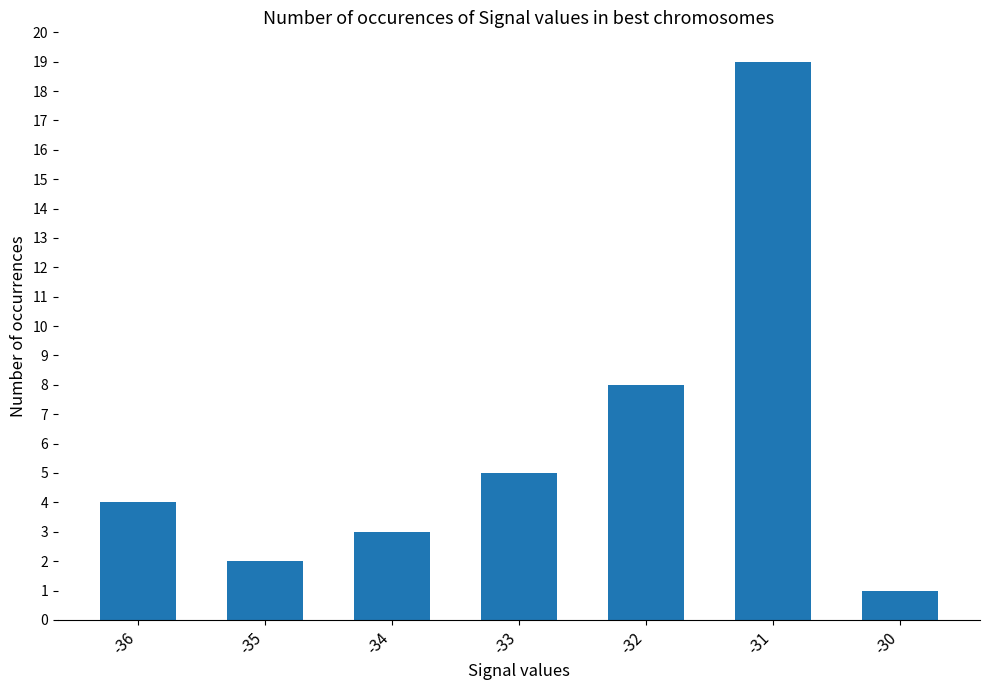

At which label is the value closest to 10?

-32